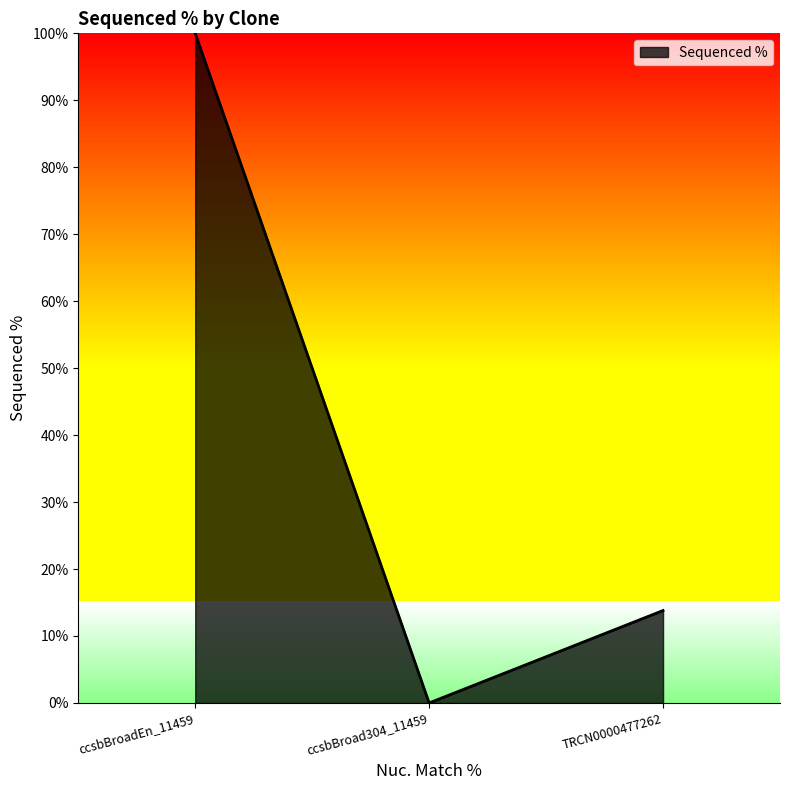

What is the difference between the maximum and second lowest values?

86.2